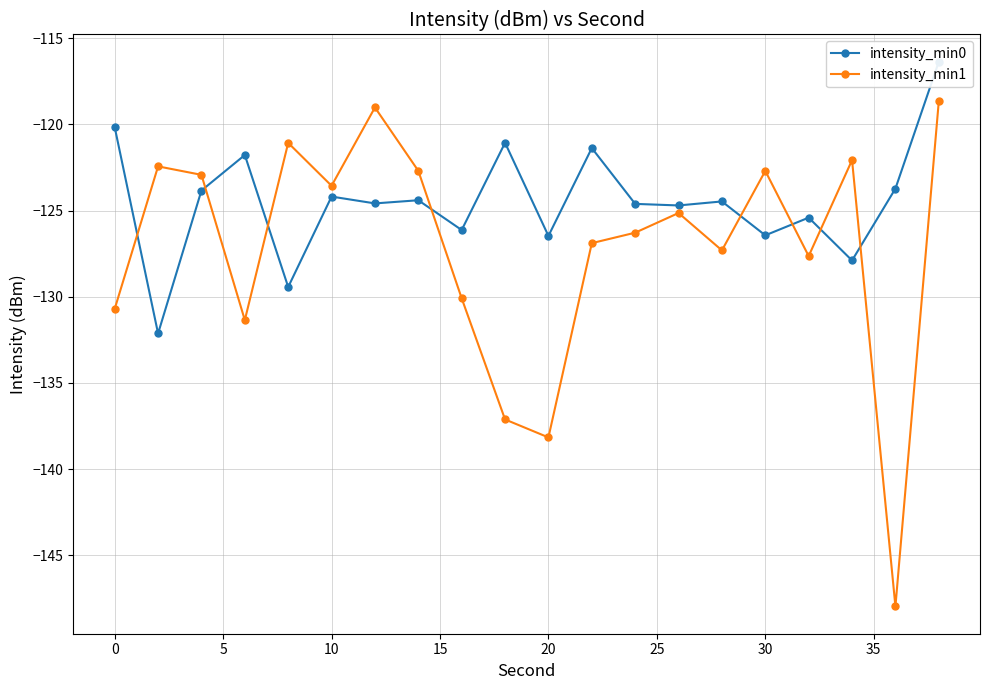

True or false: intensity_min0 has more than 1 interior local peaks.

True